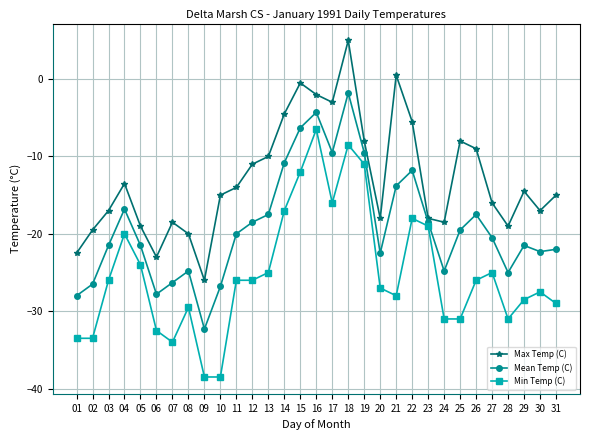

How many series are shown in this chart?

3